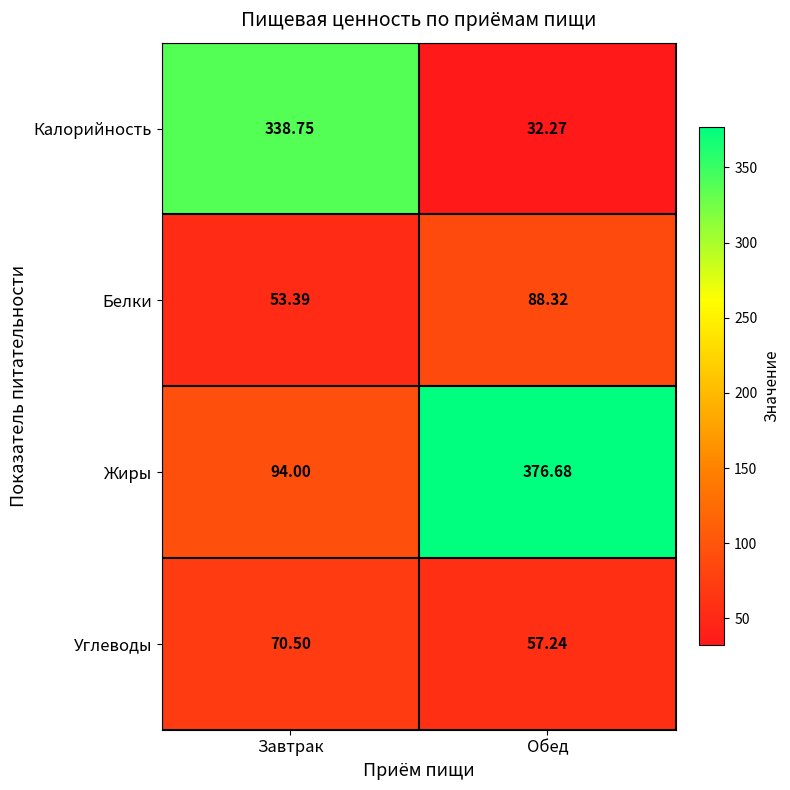

At which label does Белки first exceed 88?

Обед